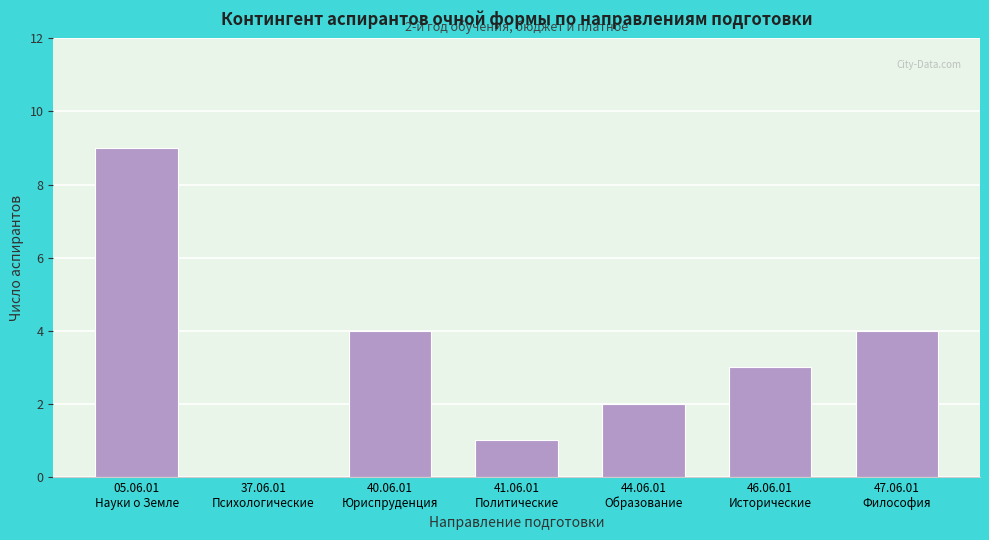

What is the maximum value shown in the chart?

9